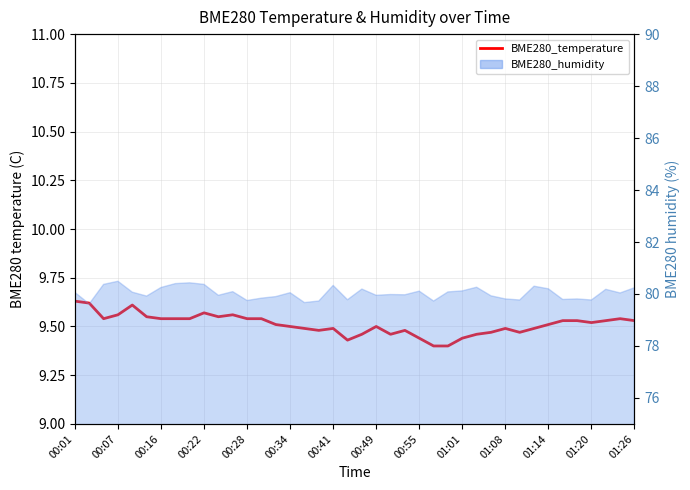

Is it true that the value at 37 is 15.1?

False